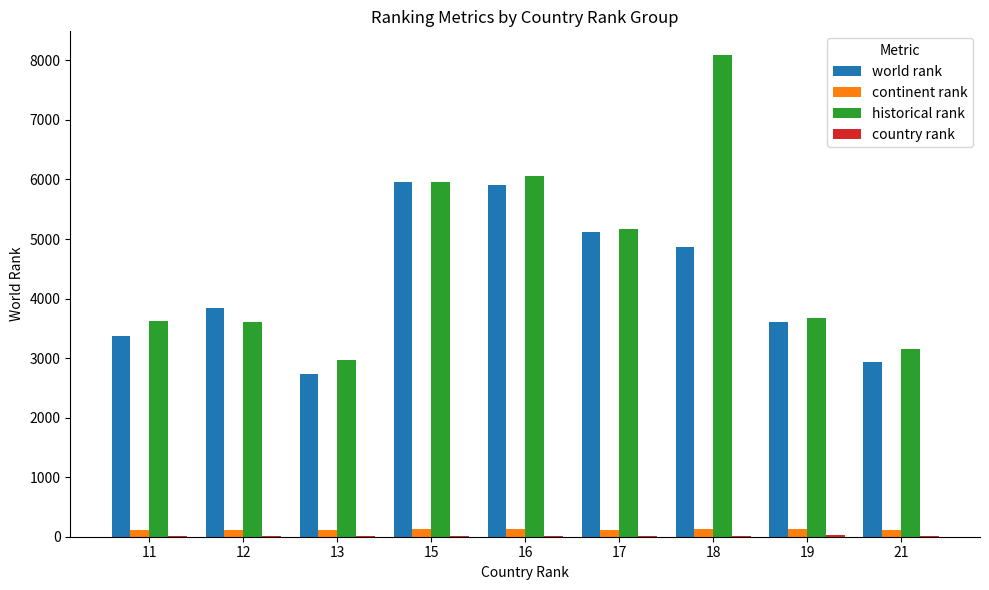

What is the sum of all continent rank values?

1094